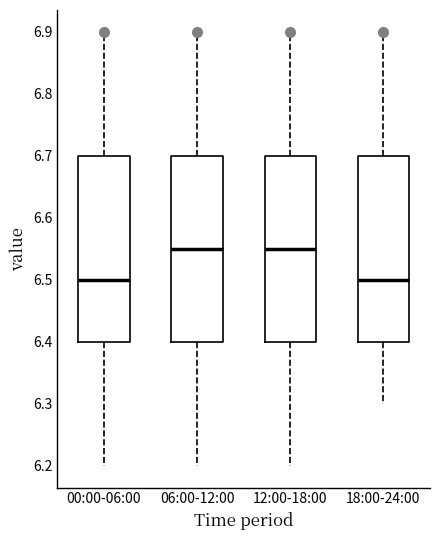

Reading left to right, read every box against the y-axis: the position of its median line, the range the box covers, and the ends of its whiskers. The values are not printed on the chart, so give them approximately, as read against the axis.

00:00-06:00: median 6.50, box 6.40 to 6.70, whiskers 6.20 to 6.90
06:00-12:00: median 6.55, box 6.40 to 6.70, whiskers 6.20 to 6.90
12:00-18:00: median 6.55, box 6.40 to 6.70, whiskers 6.20 to 6.90
18:00-24:00: median 6.50, box 6.40 to 6.70, whiskers 6.30 to 6.90